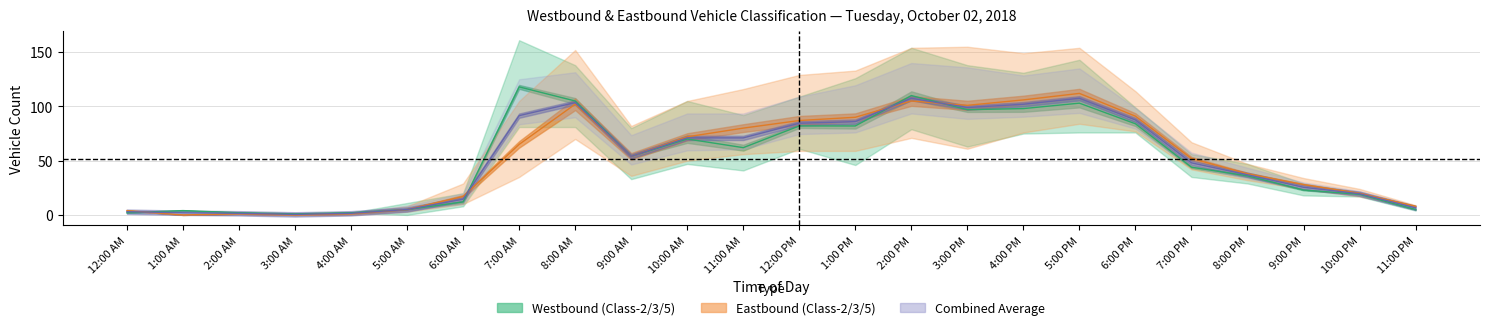

What is the total value across all series at 7:00 AM?

266